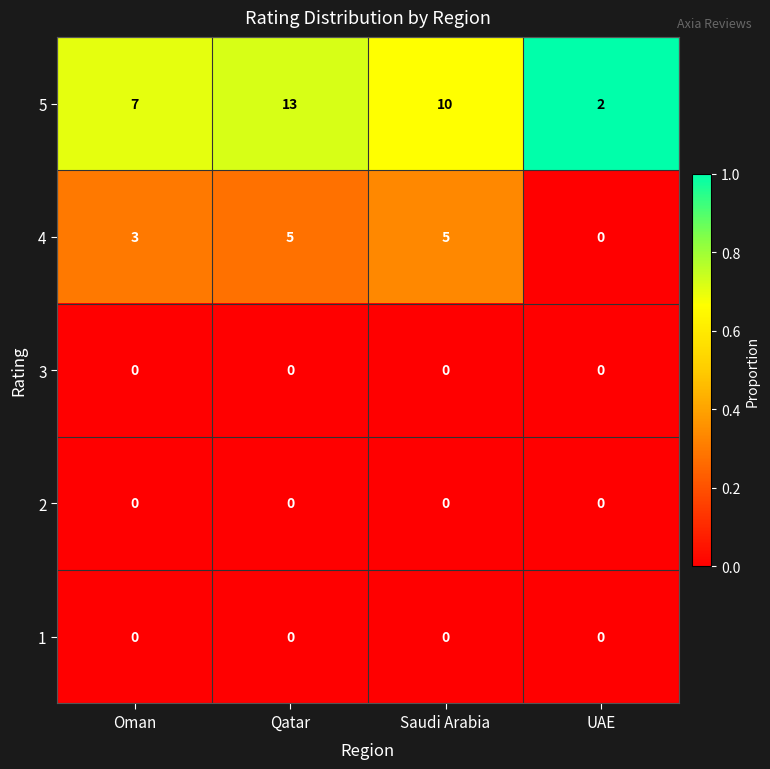

The 2 series shows 0 at Saudi Arabia. True or false?

True